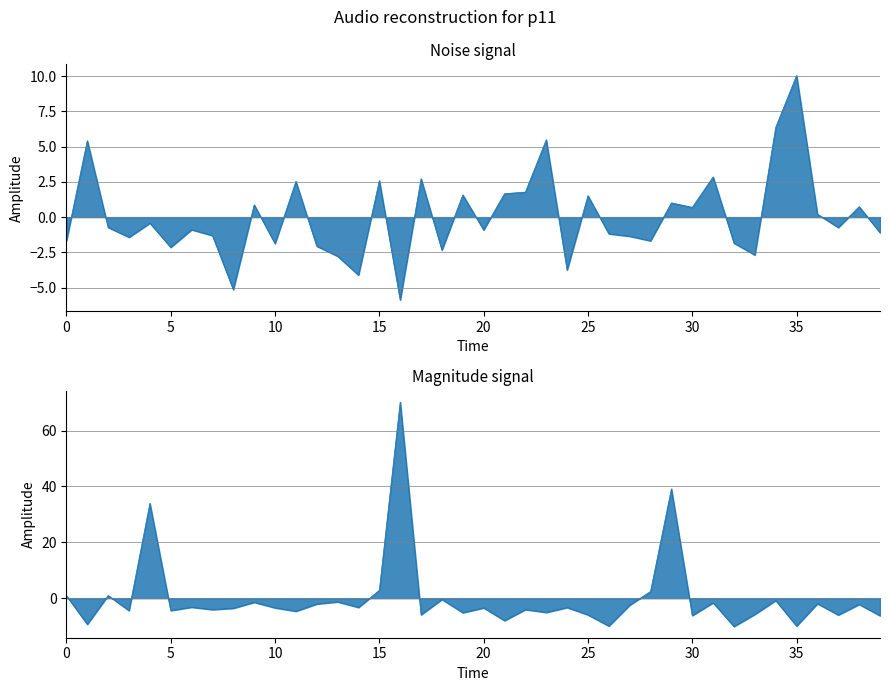

True or false: mag. has more than 2 interior local peaks.

True